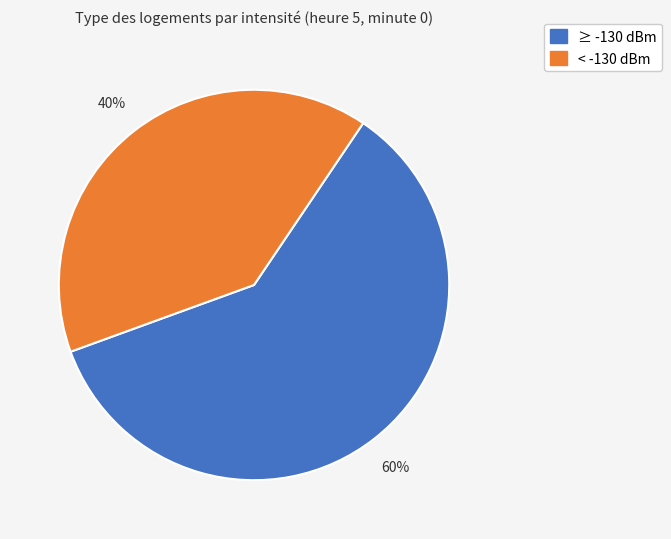

To the nearest percent, what is the average slice percentage?

50%